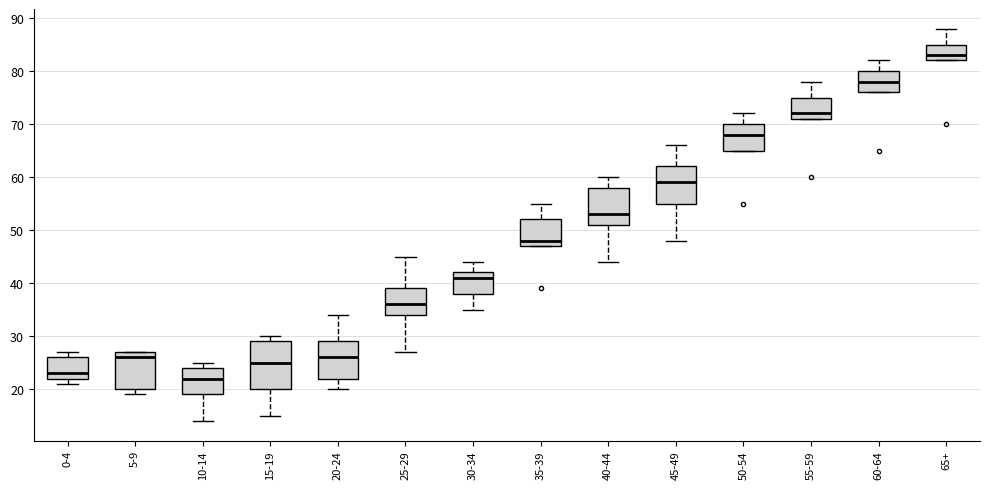

Comparing the boxes themselves (not the whiskers), which one is the tallest?

15-19